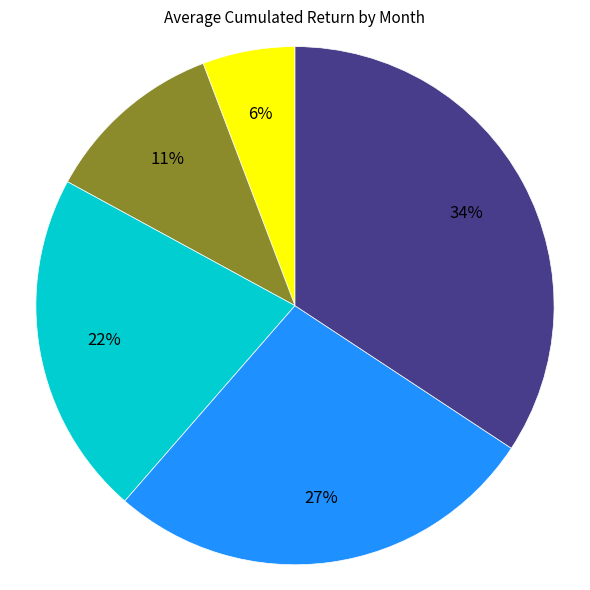

To the nearest percent, what is the average slice percentage?

20%